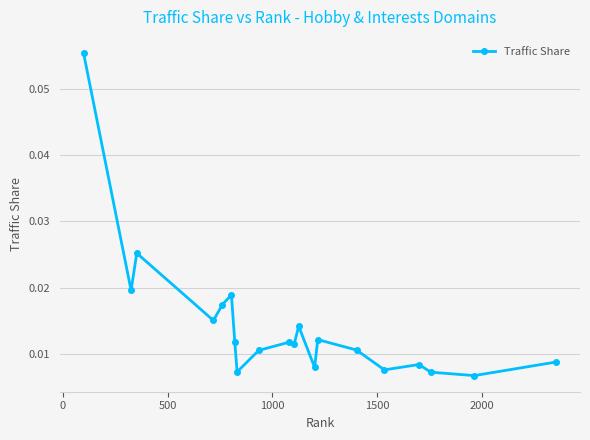

Count the values in the range 0 to 1.

20